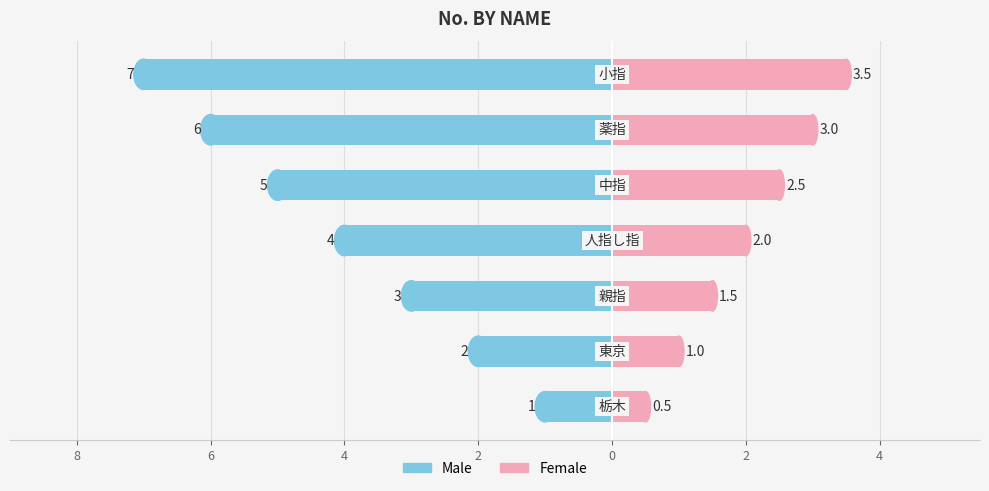

How many series are shown in this chart?

2